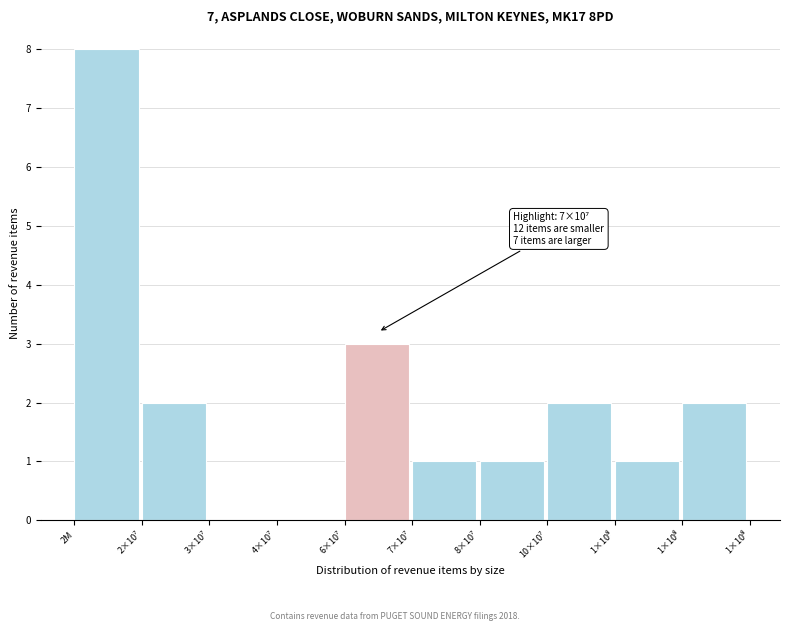

How many data points does each series have?

10